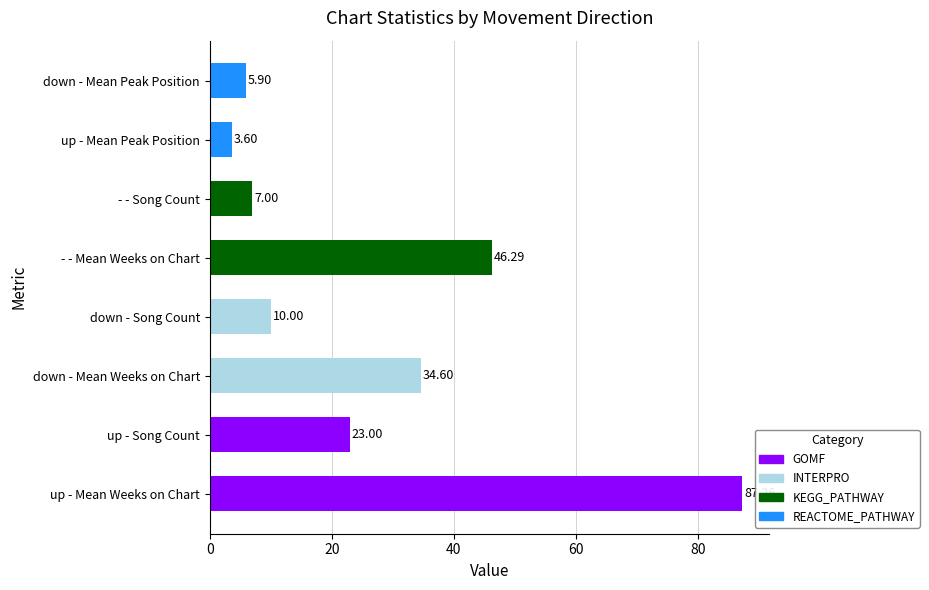

Between up - Mean Weeks on Chart and up - Mean Peak Position, which is larger?

up - Mean Weeks on Chart